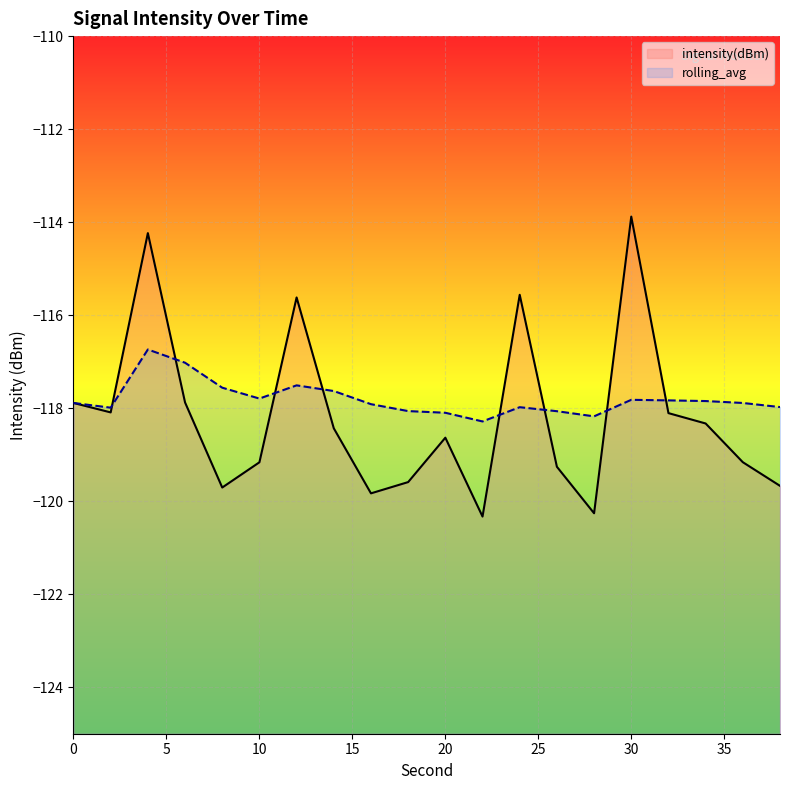

Where does the rolling_avg series first go above -117?

4